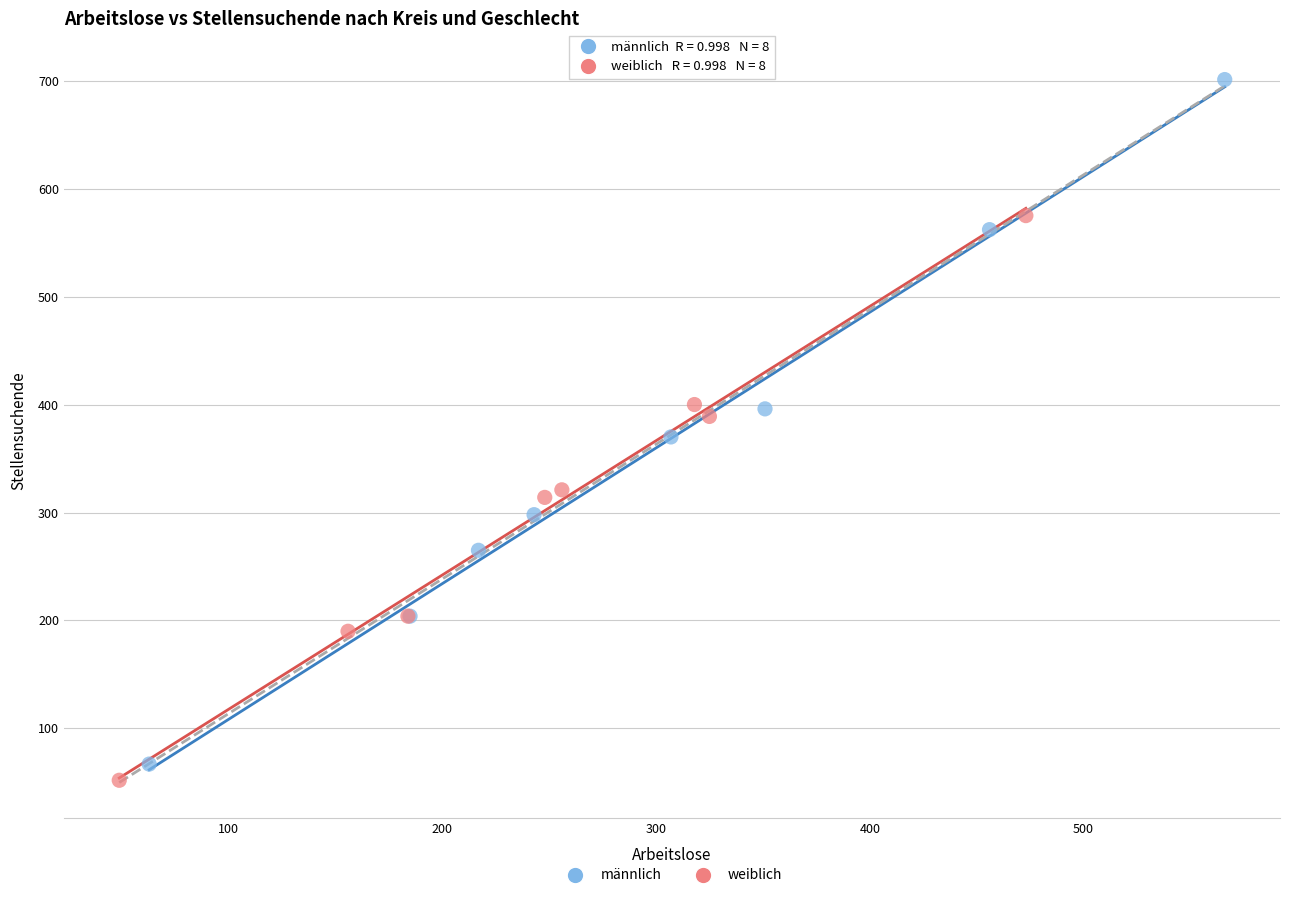

Which series has the largest Y range (max minus min)?

männlich